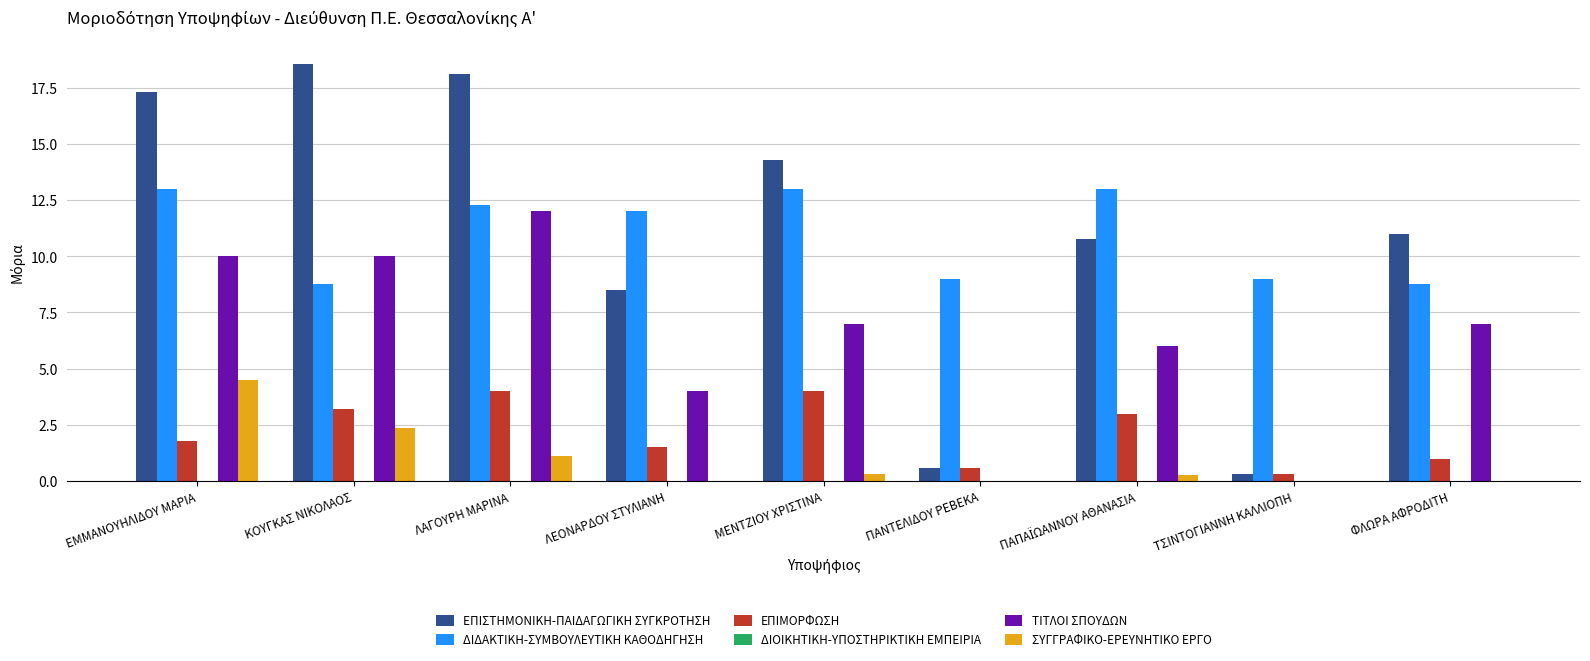

Are the bars horizontal?

No